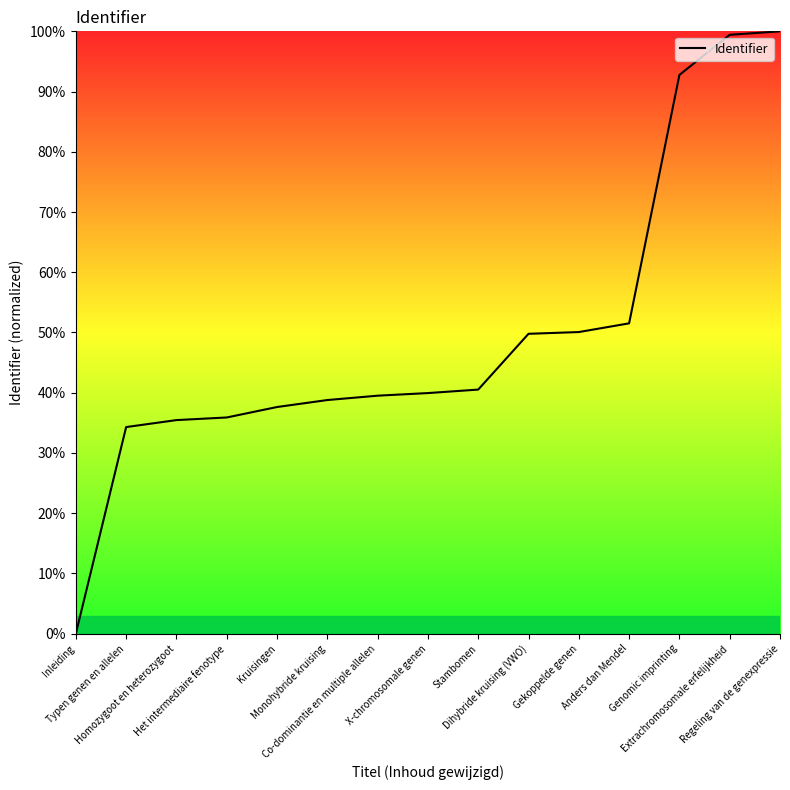

What is the approximate value at Anders dan Mendel?

51.5